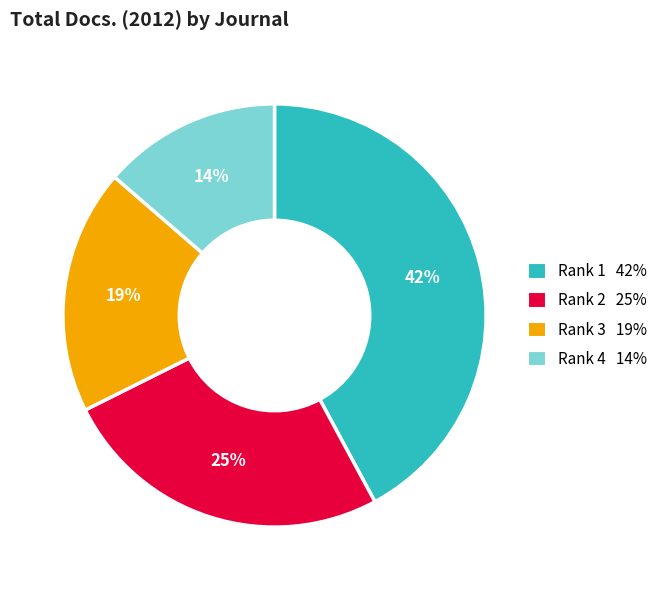

What is the smallest slice in the pie chart?

Rank 4 14%